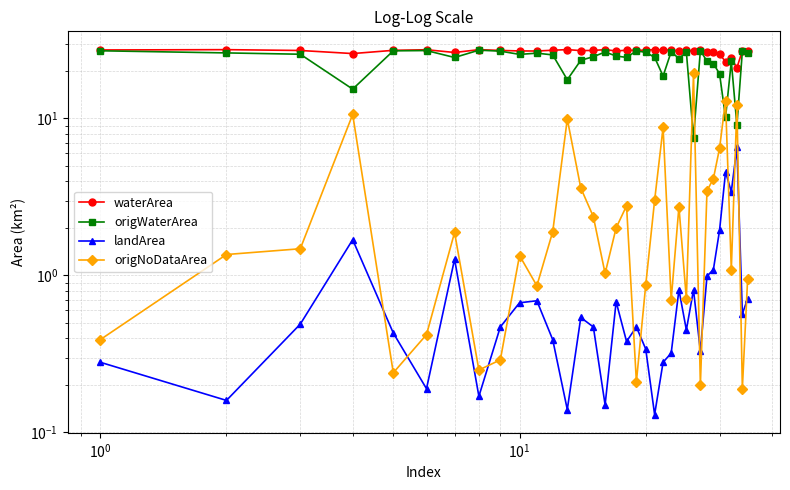

Which series has the largest range (max minus min)?

origWaterArea